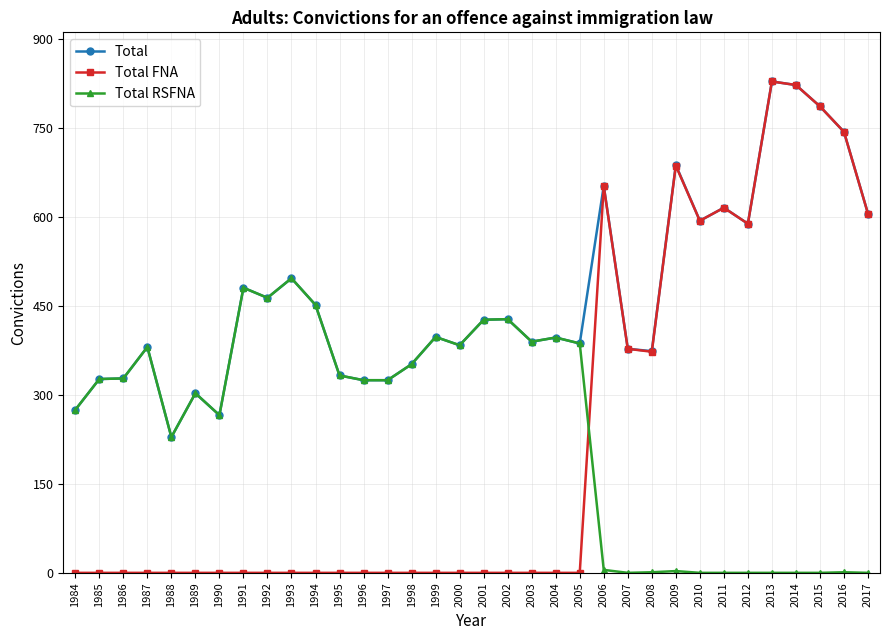

How many lines are shown in the chart?

3